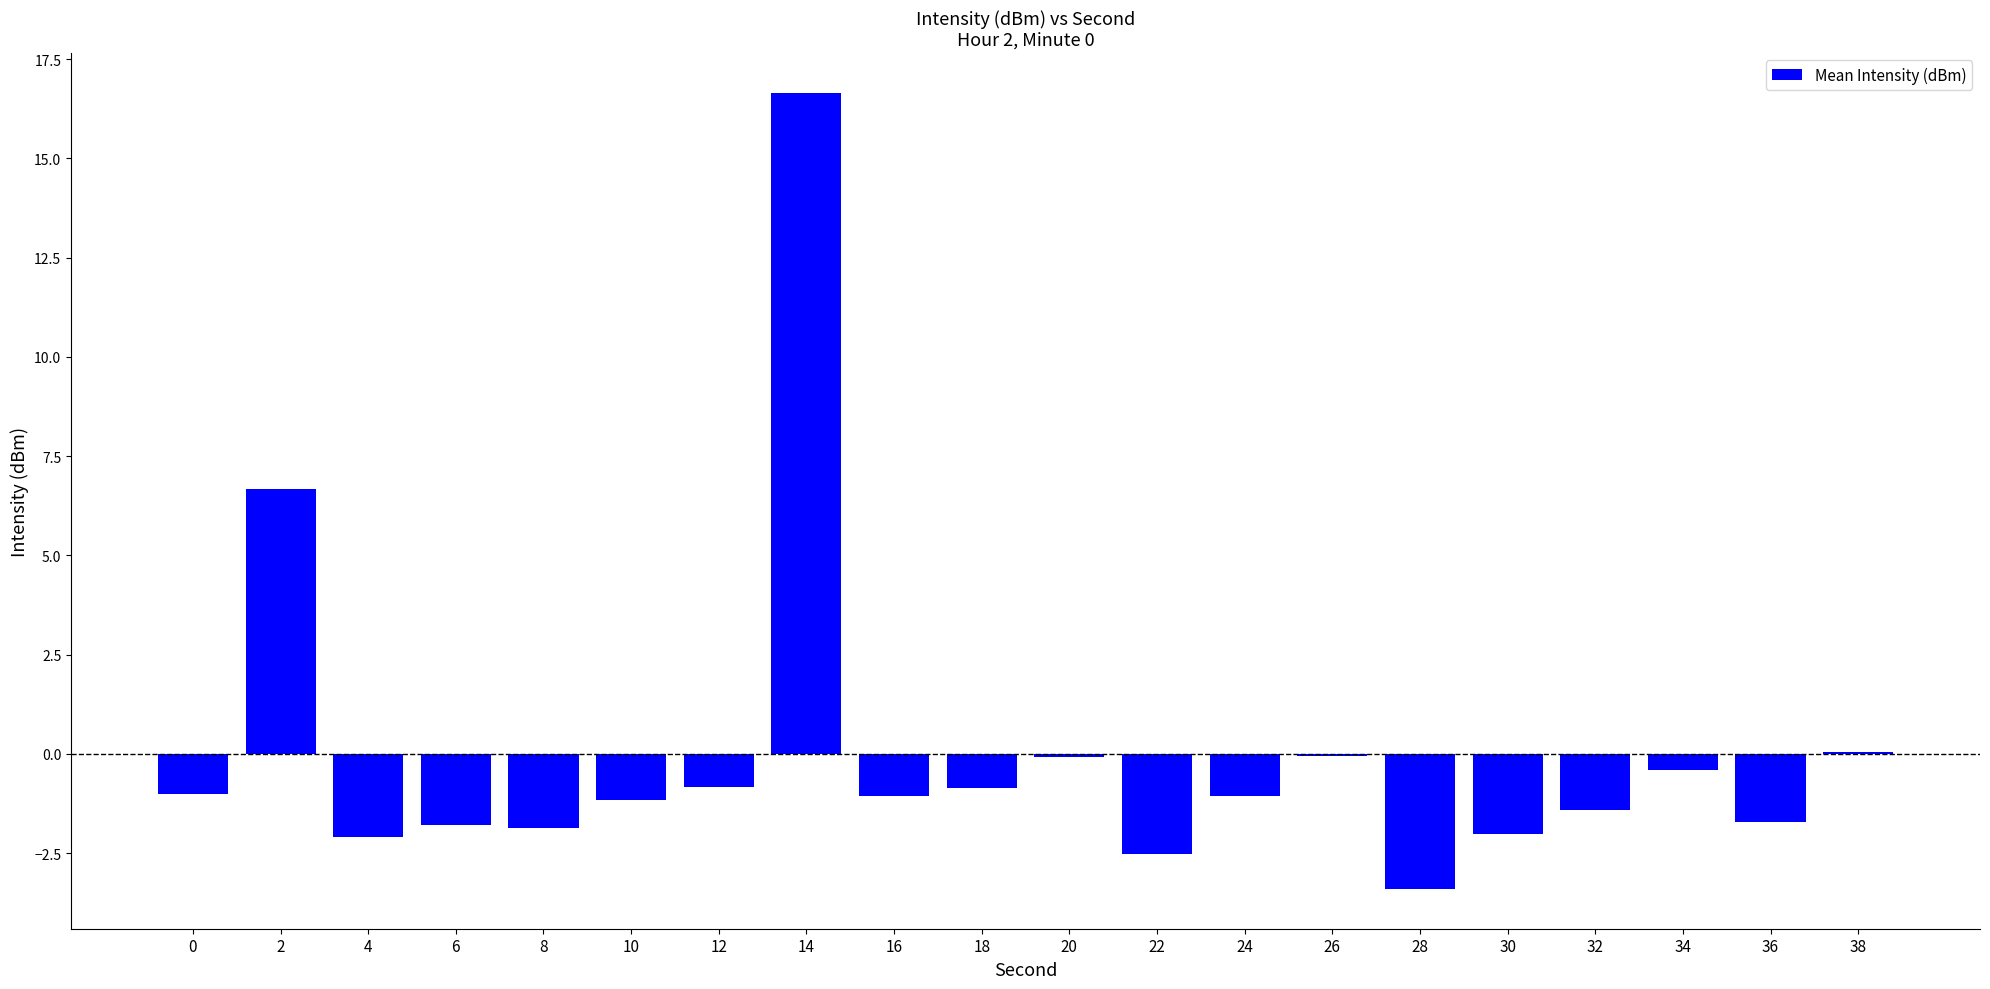

Count the number of data series in this chart.

1